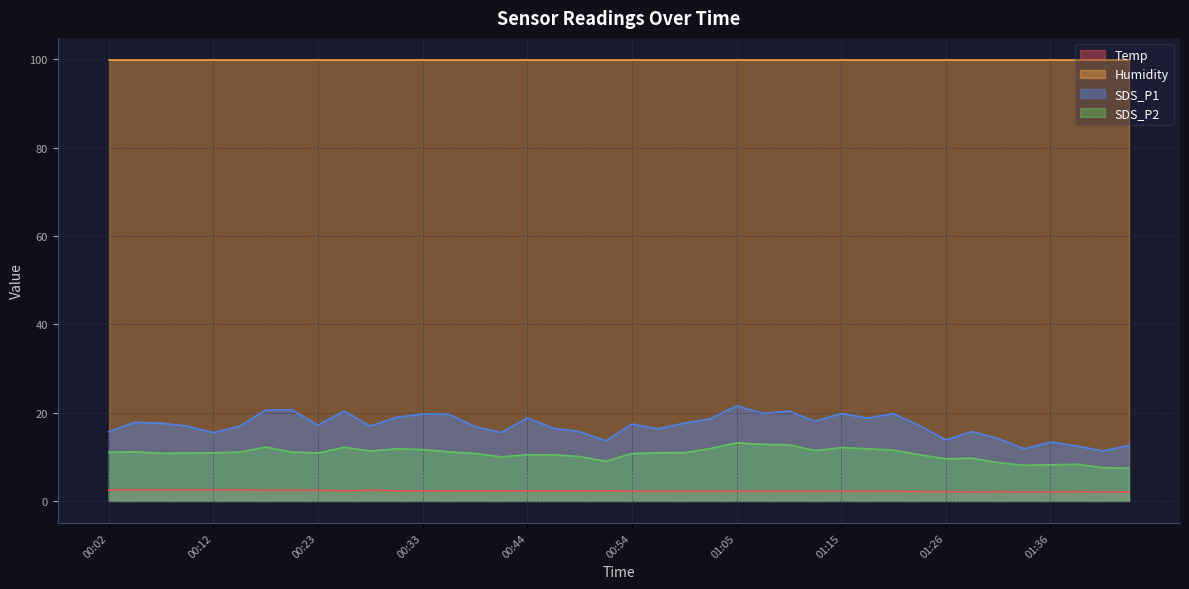

Where is the first local minimum for SDS_P2?

00:07